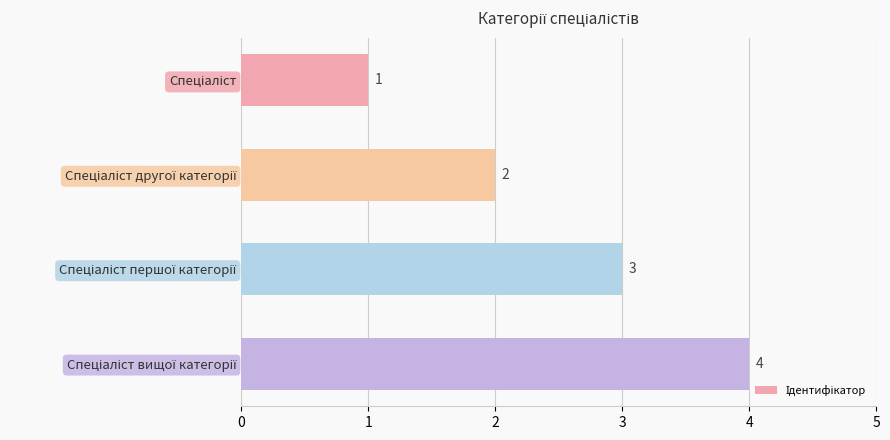

How many values are between 2 and 4?

3